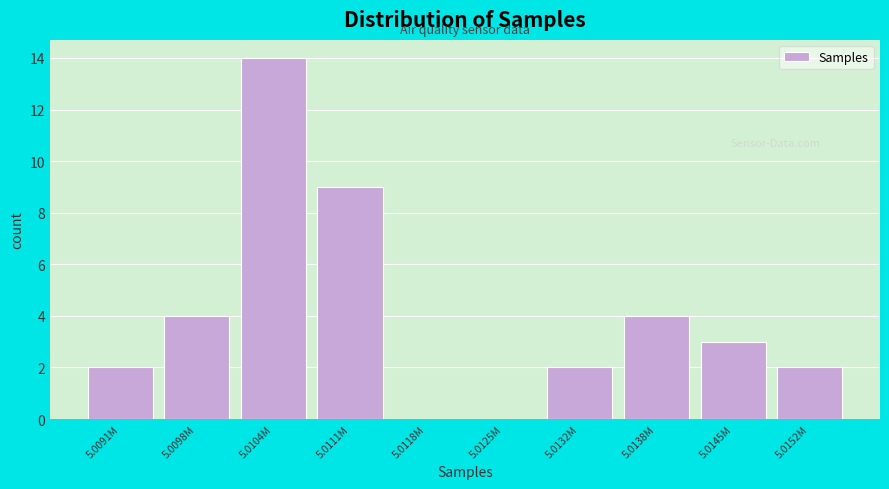

Reading left to right, list all the values displayed in this chart.

5.0091M=2	5.0098M=4	5.0104M=14	5.0111M=9	5.0118M=0	5.0125M=0	5.0132M=2	5.0138M=4	5.0145M=3	5.0152M=2